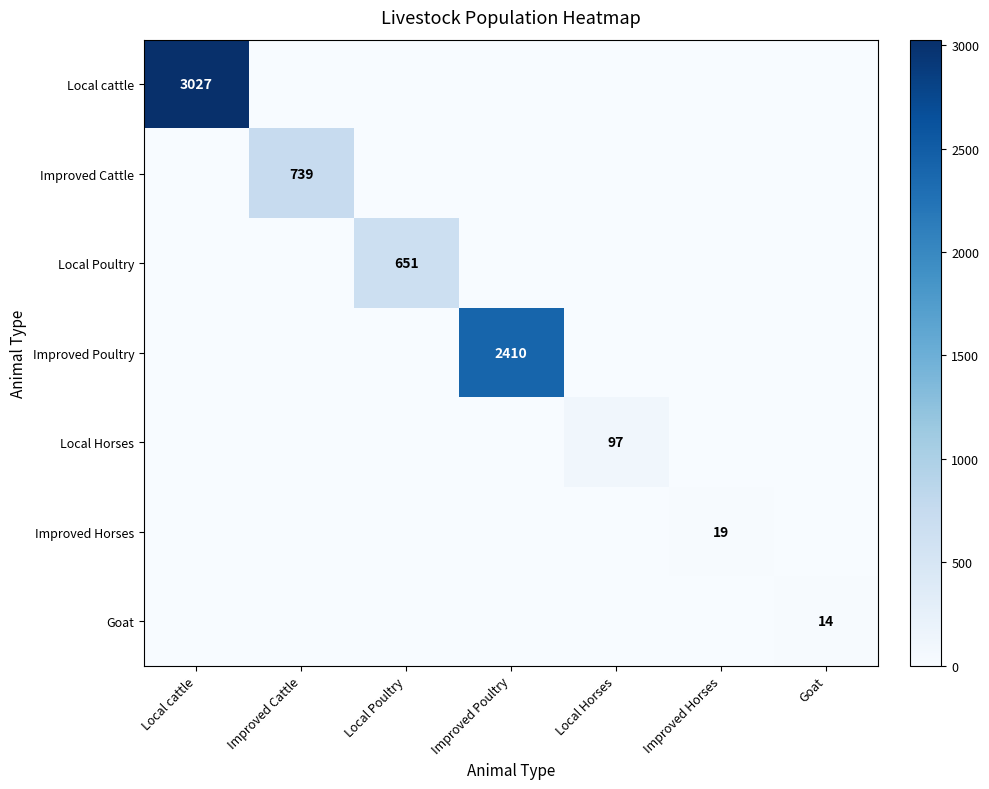

What is the average value of the Goat series?

2